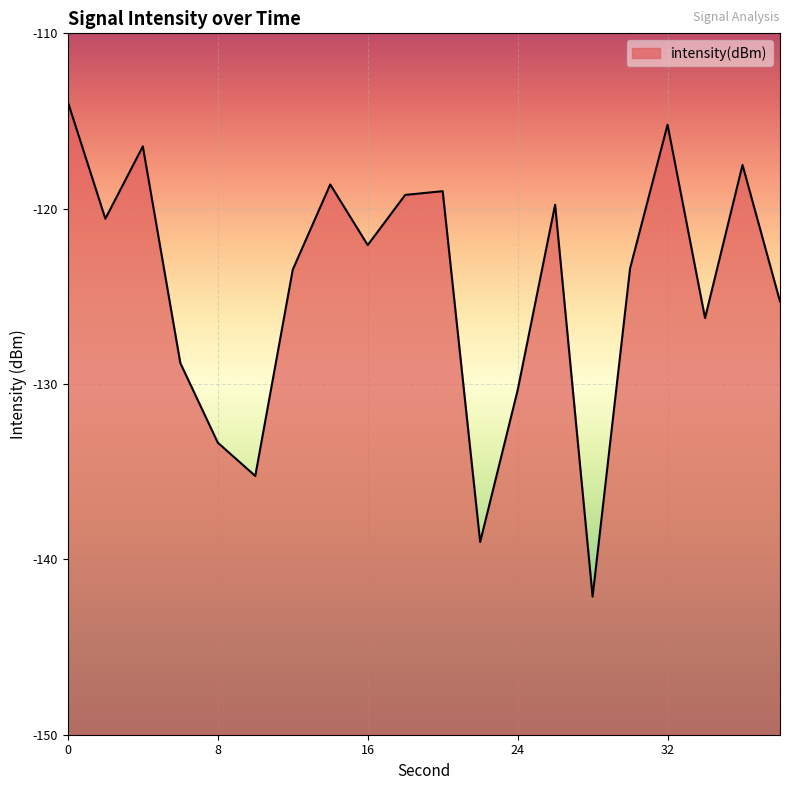

What is the maximum value shown in the chart?

-113.9